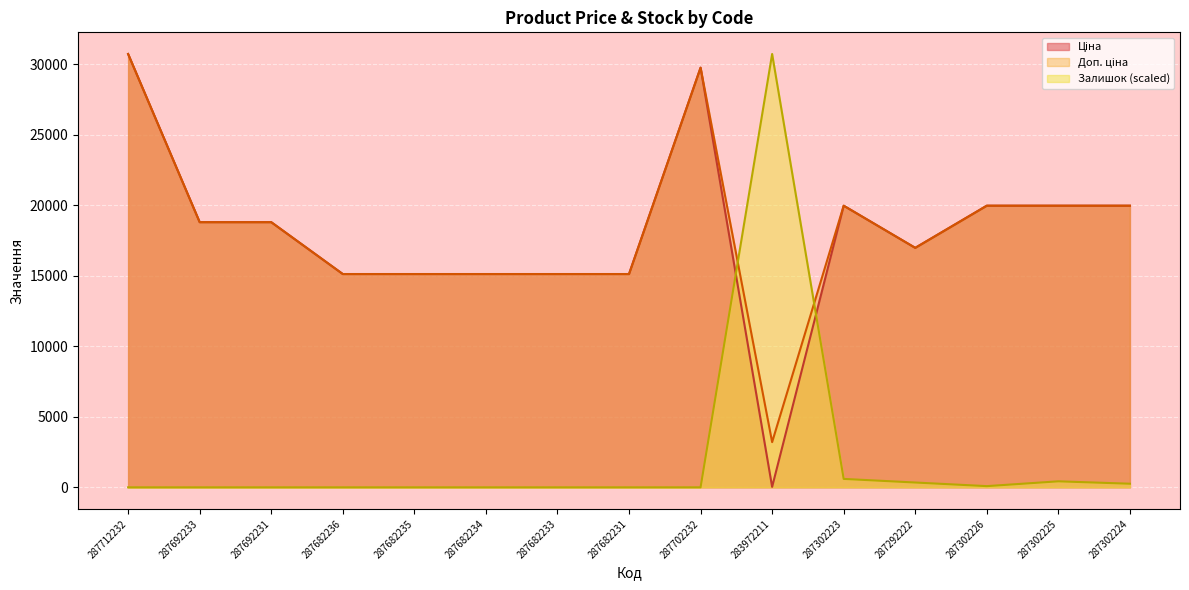

At which category does Ціна reach its first local peak?

287702232